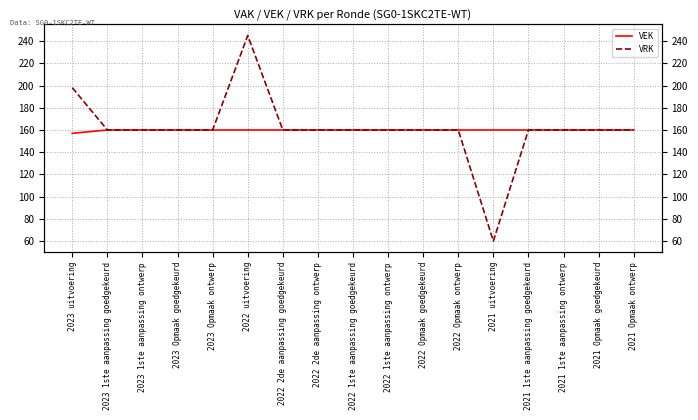

Which series has the largest total across all categories?

VRK